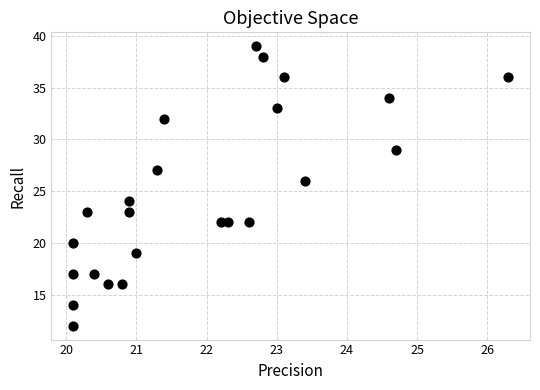

What is the range of Y values (max minus min)?

27